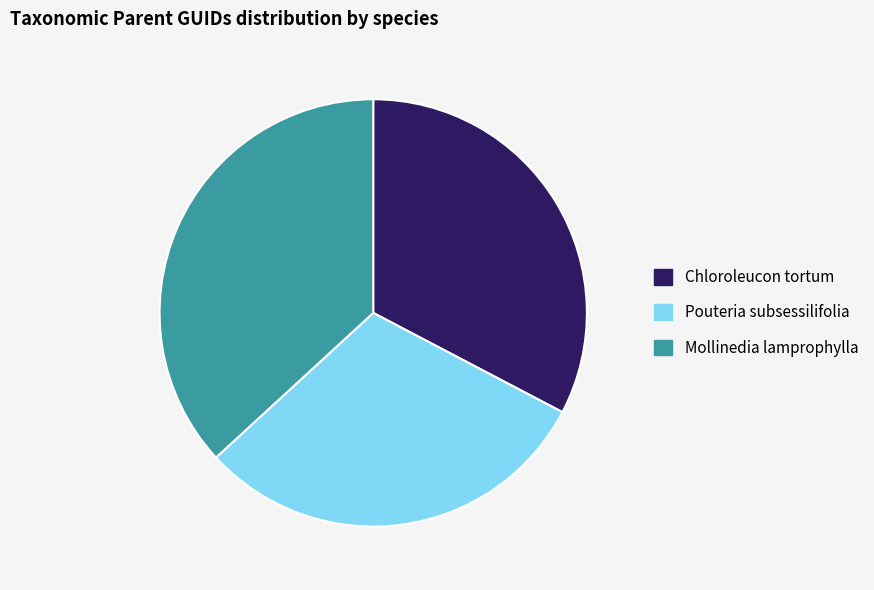

Is the sum of Chloroleucon tortum and Mollinedia lamprophylla greater than half?

Yes